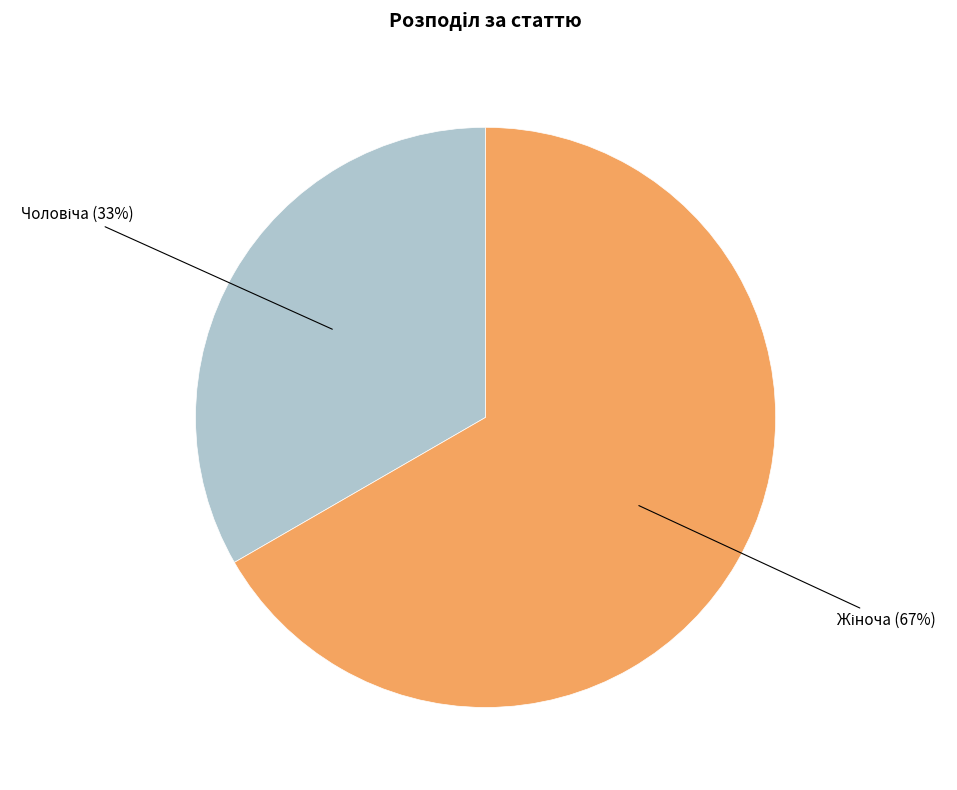

Which category accounts for the majority?

Жіноча